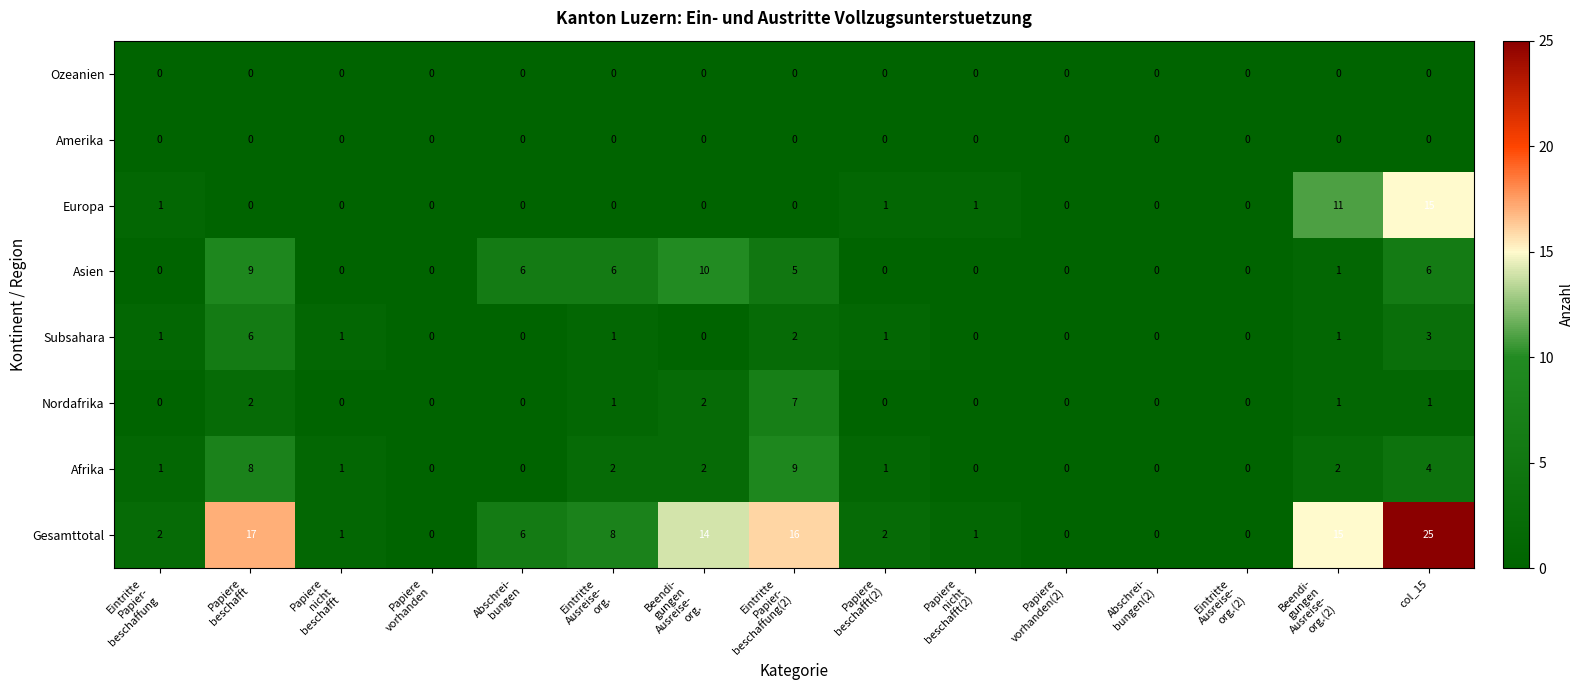

Count the Subsahara values in the range 0 to 1.

12